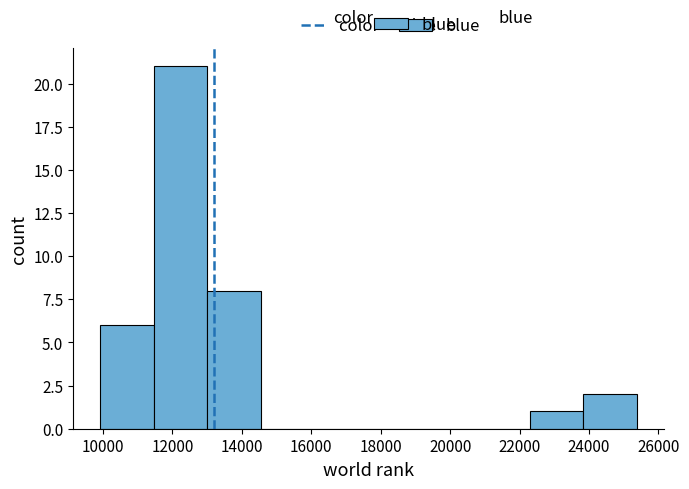

Over which range of the x-axis is the bar tallest?

11400 to 13000